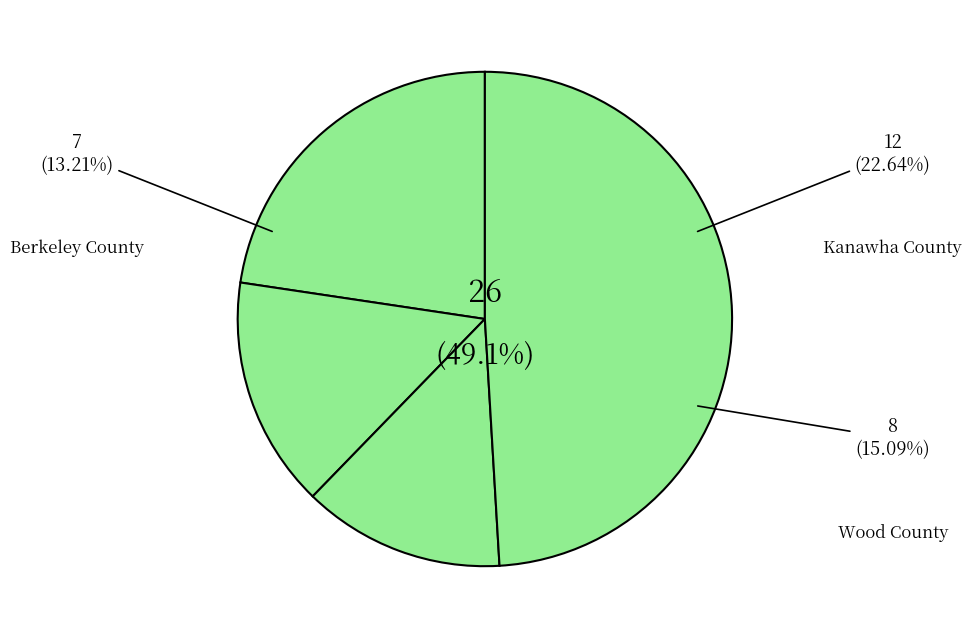

Is there a majority slice in this chart?

No